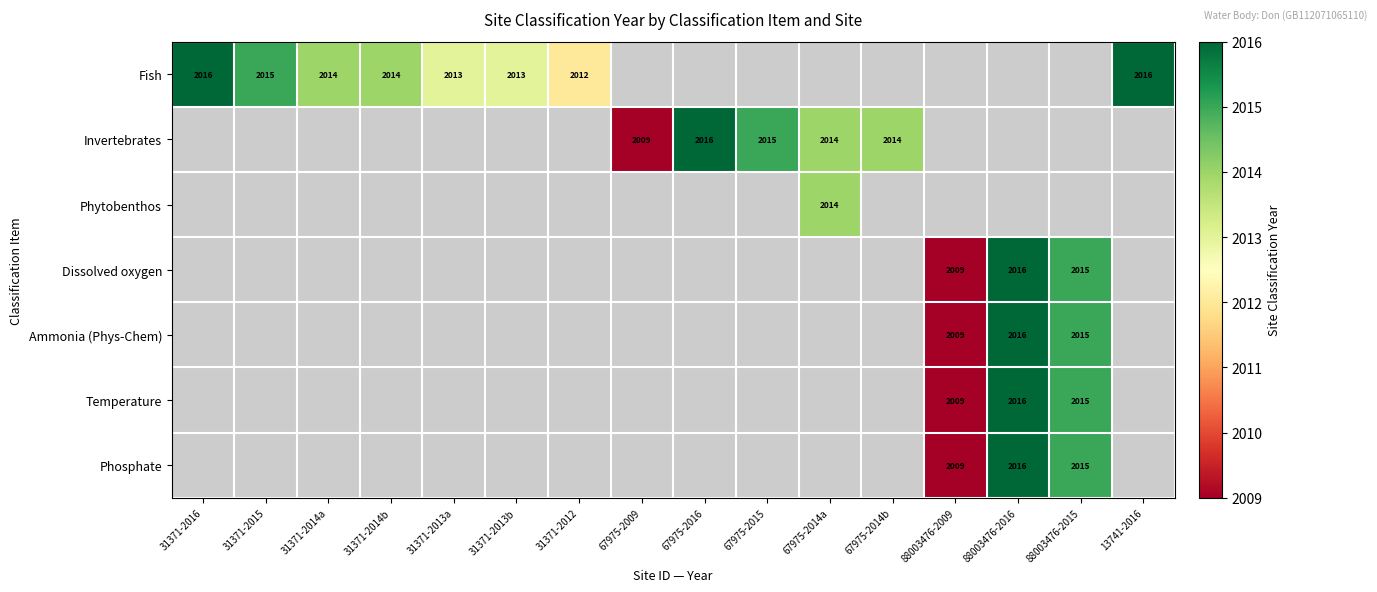

What is the difference between the Invertebrates values at 67975-2015 and 67975-2009?

6